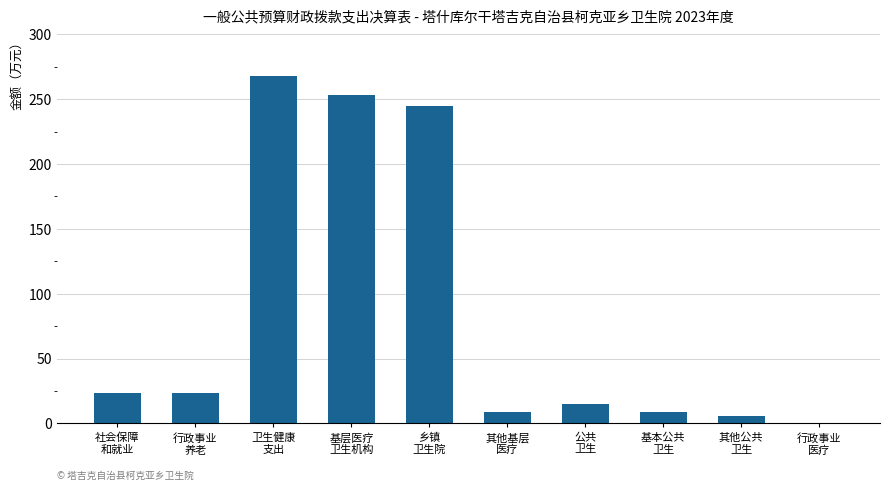

What is the sum of all values?

850.2